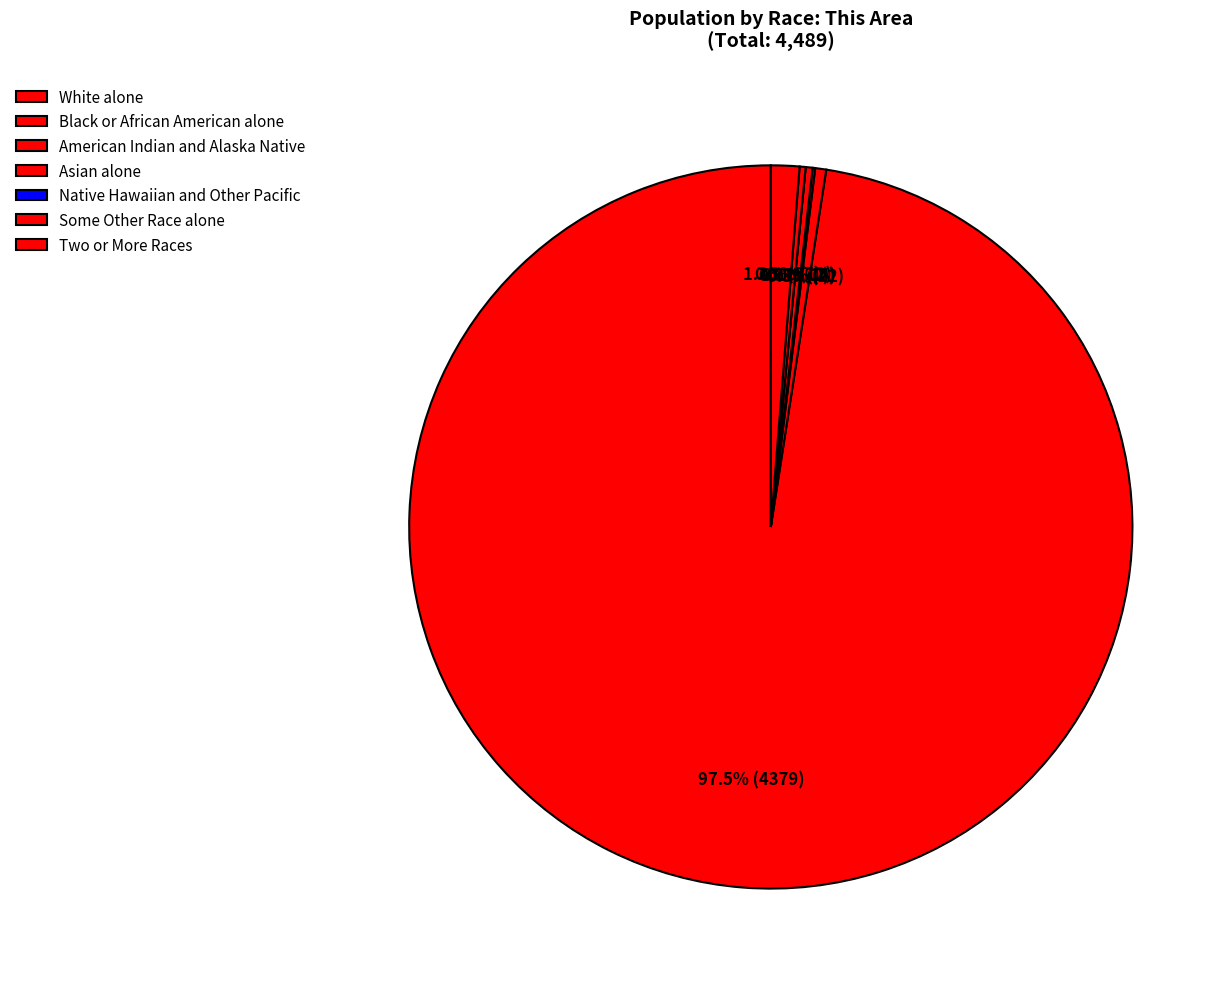

The Some Other Race alone slice represents 1% of the pie. True or false?

False